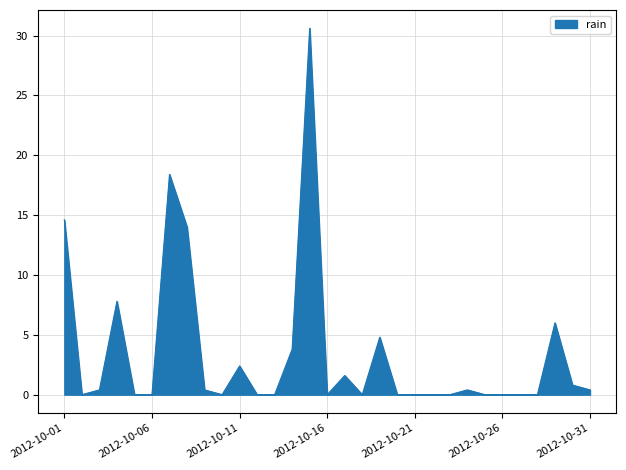

What is the maximum value shown in the chart?

30.6